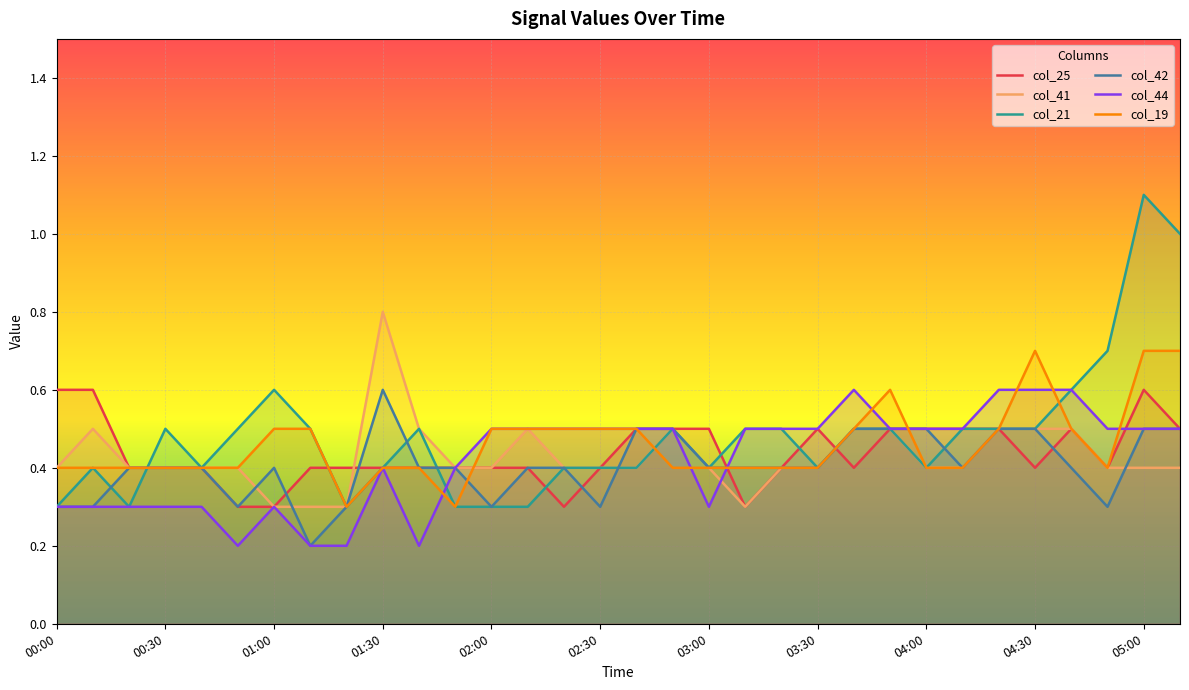

How many intersections are there between col_42 and col_44?

1